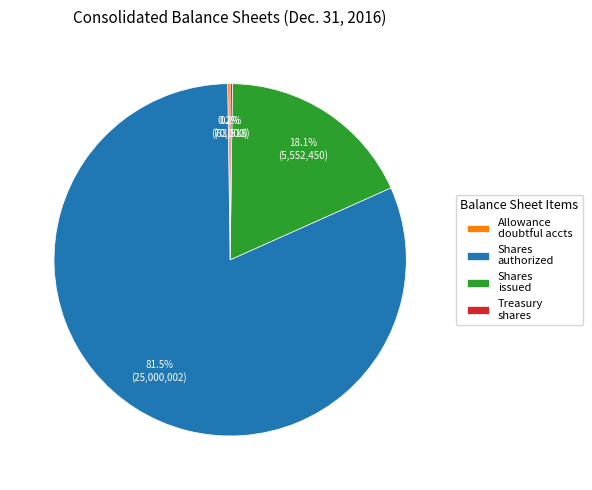

Is Shares authorized the majority of the pie?

Yes